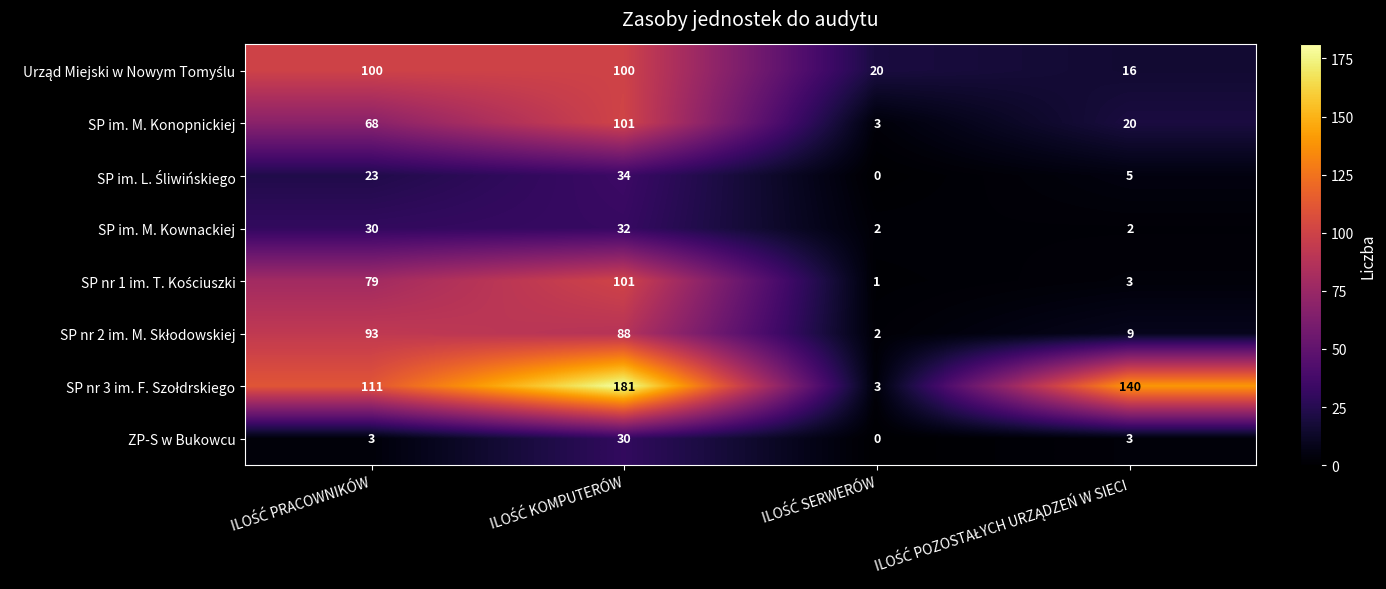

What is the sum of all SP im. M. Konopnickiej values?

192